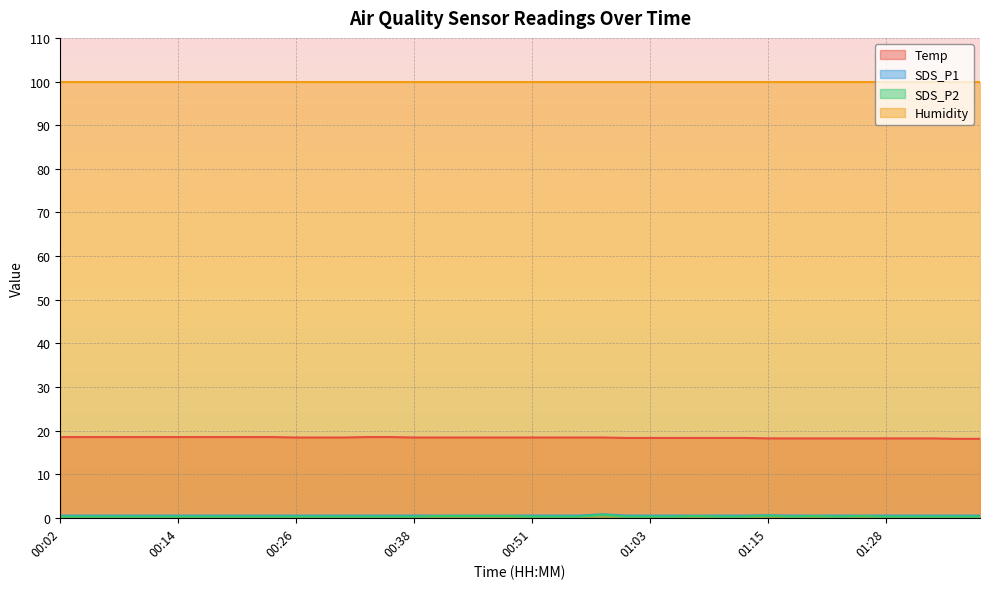

The value of Temp at 00:02 is 12.9. True or false?

False